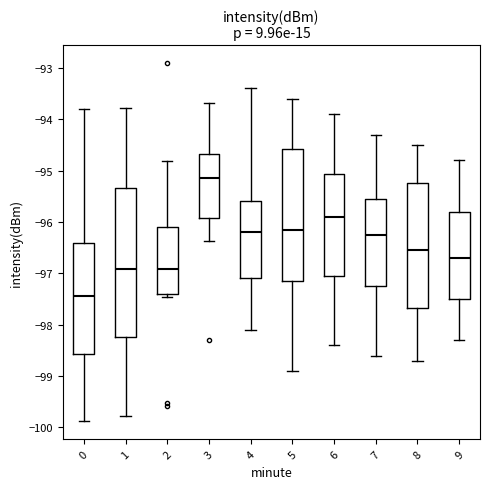

Which box has the highest median line?

3